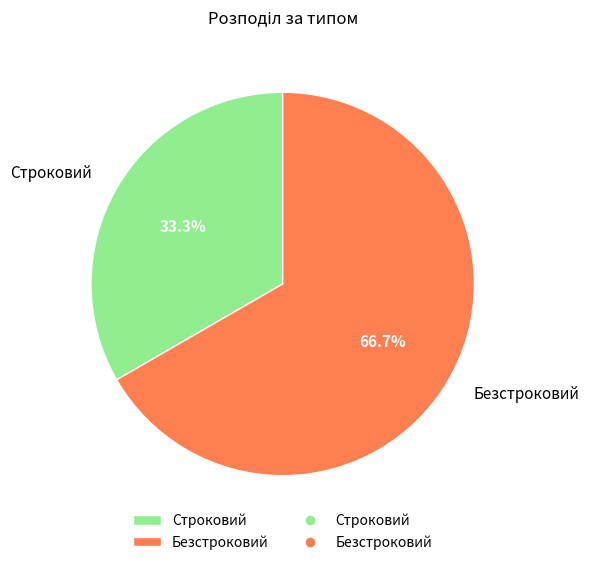

True or false: Строковий accounts for 33% of the total.

True